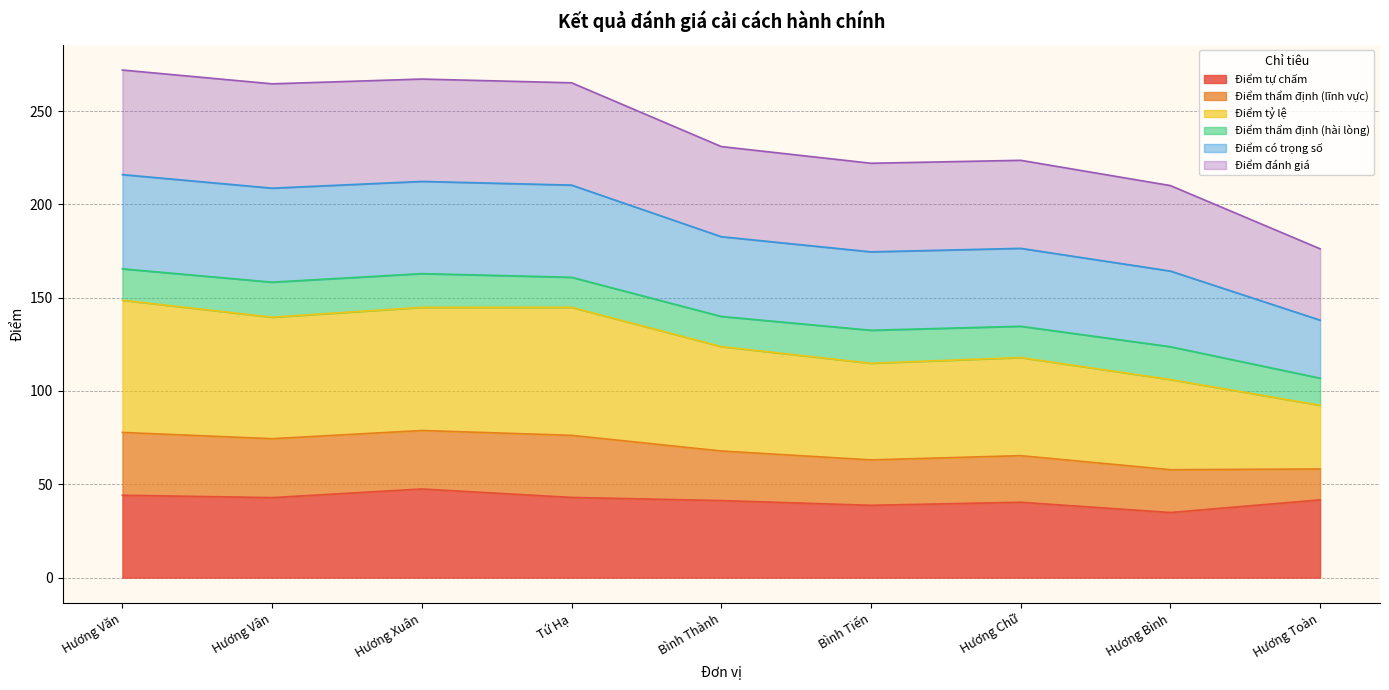

What is the smallest value displayed?

34.9